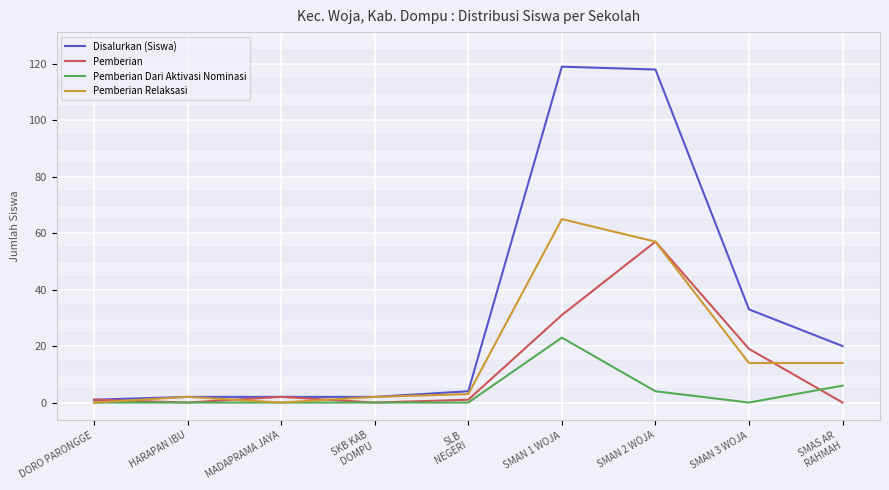

Is the value of Pemberian Dari Aktivasi Nominasi at SMAN 2 WOJA greater than the value of Pemberian Relaksasi at SMAN 3 WOJA?

No